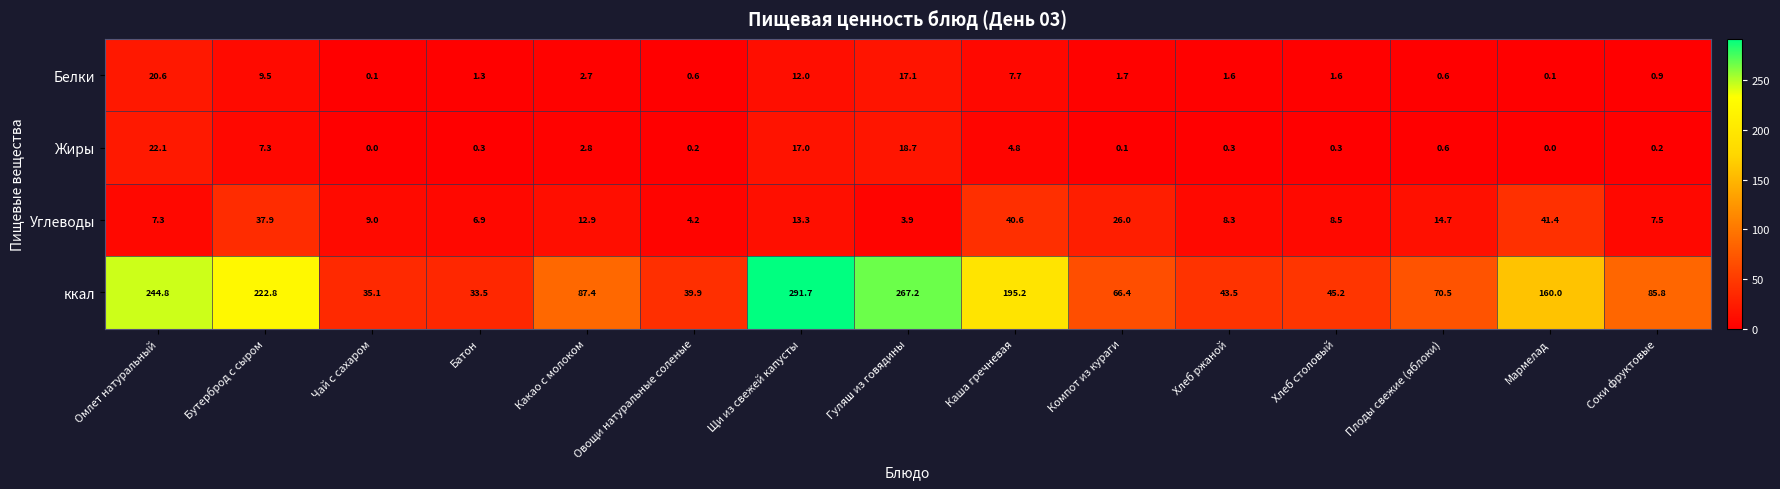

What is the maximum value for ккал?

291.7